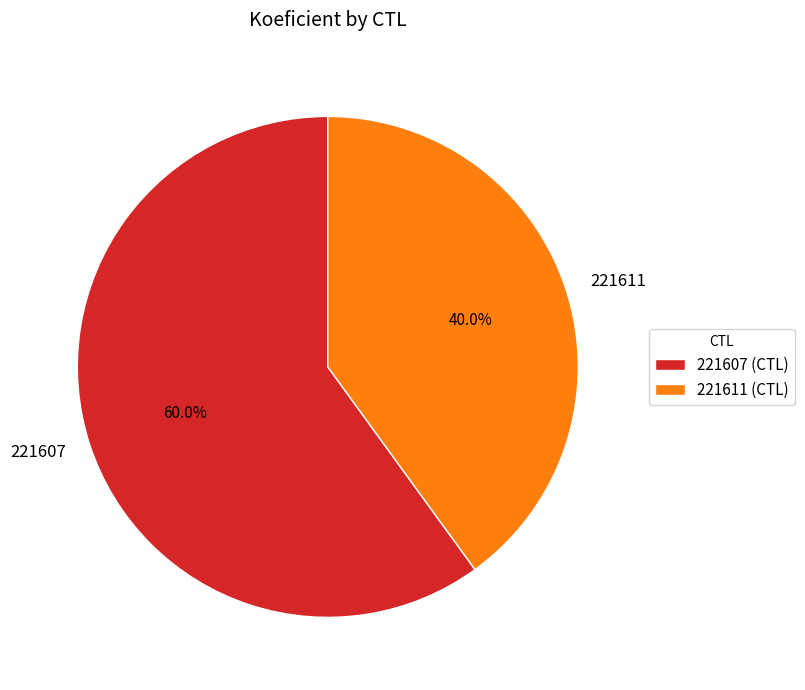

Count the number of slices in the pie.

2